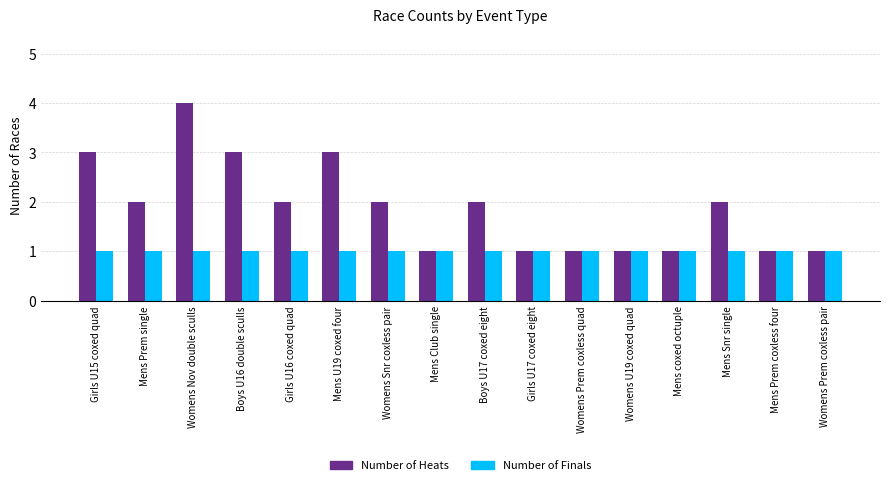

List the series in order of their peak value, lowest first.

Number of Finals, Number of Heats